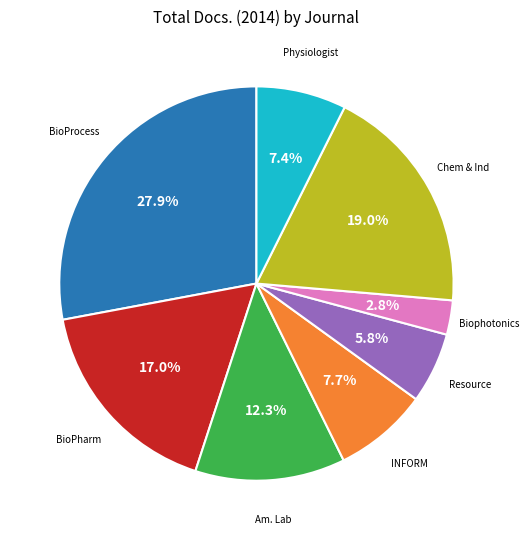

Which slice is the largest?

BioProcess International